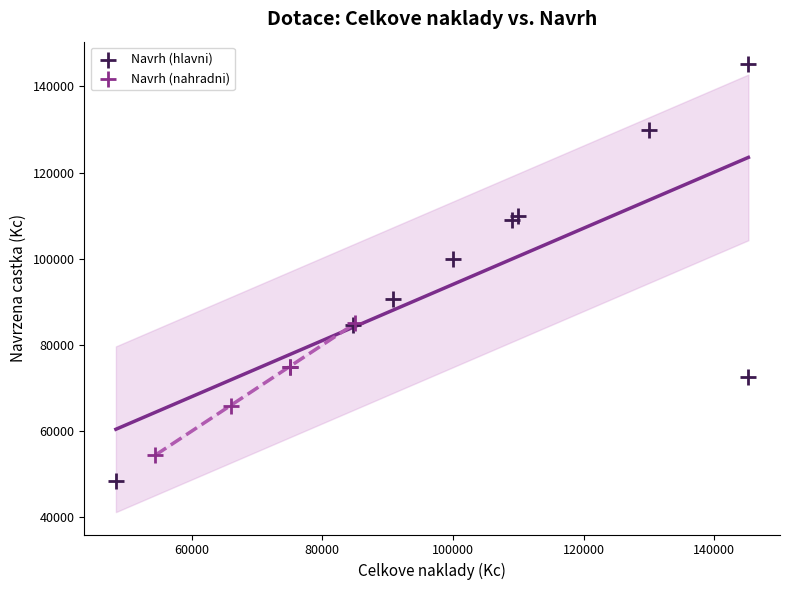

Which series reaches the maximum Y coordinate?

Navrh (hlavni)